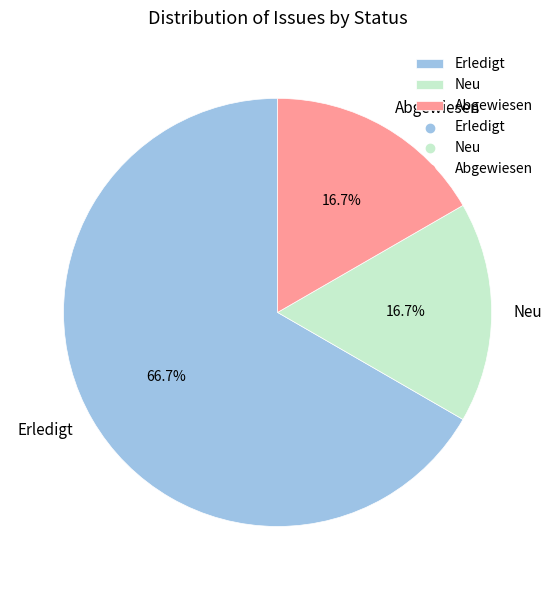

Is there any slice that represents more than half of the pie?

Yes